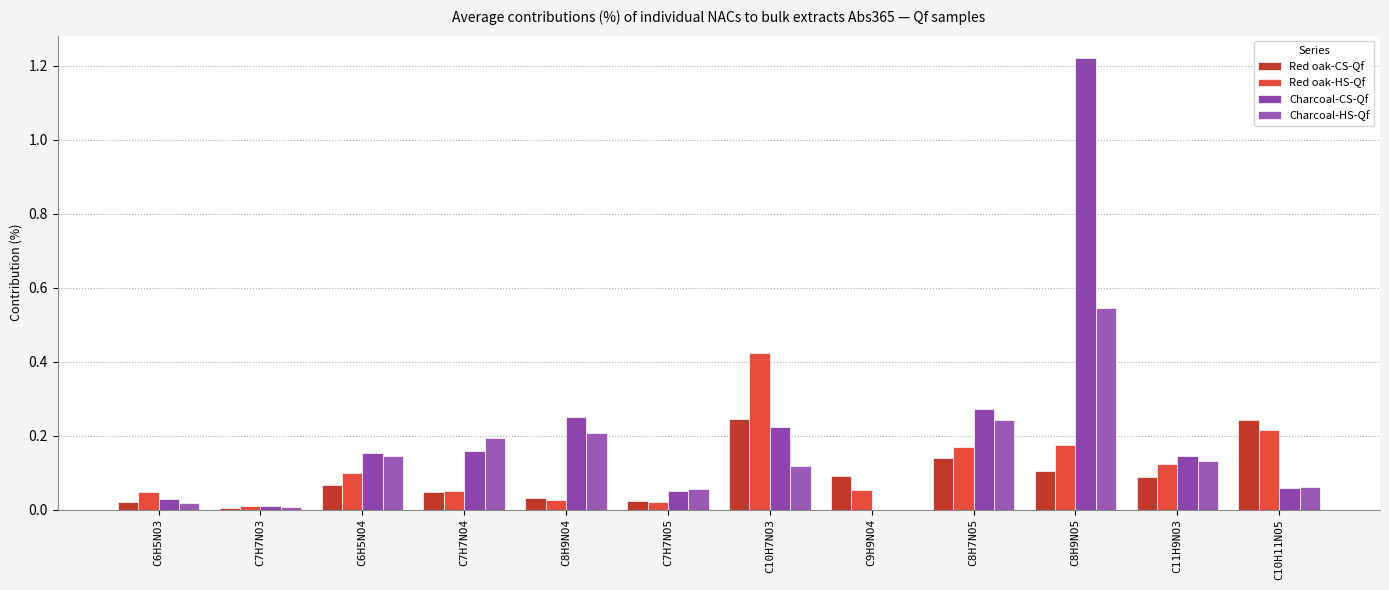

What is the average value of the Red oak-CS-Qf series?

0.1